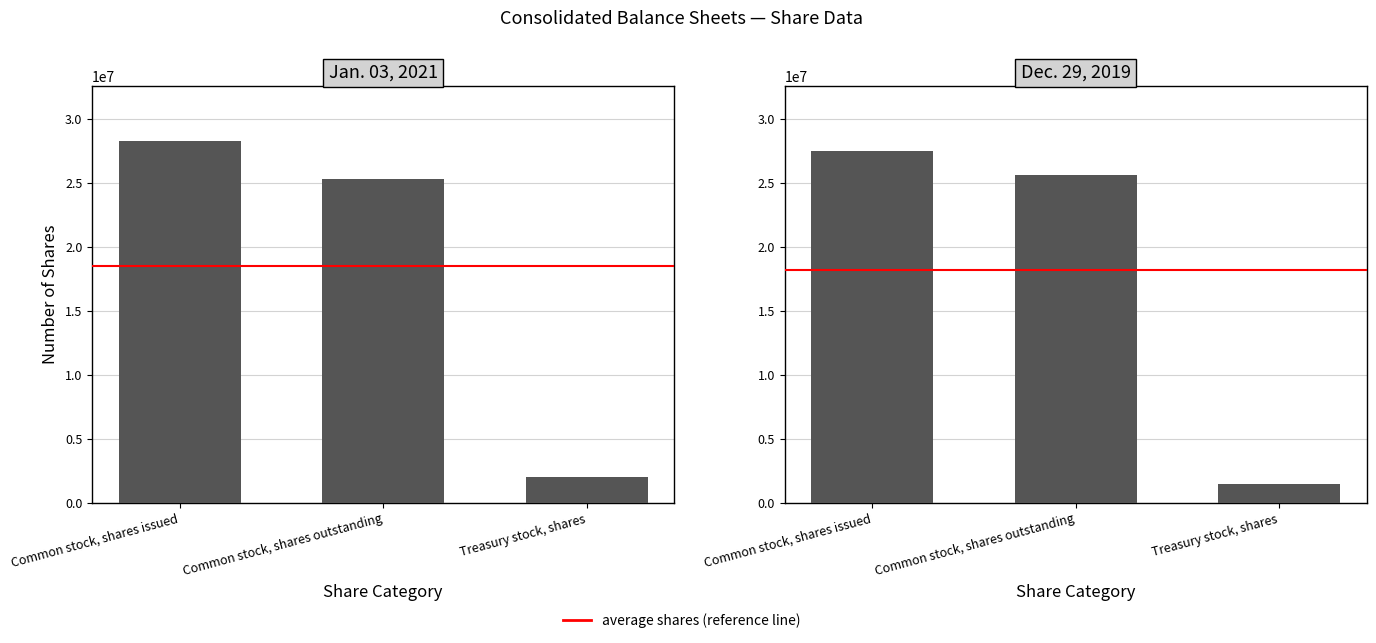

What is the maximum value shown in the chart?

28278320